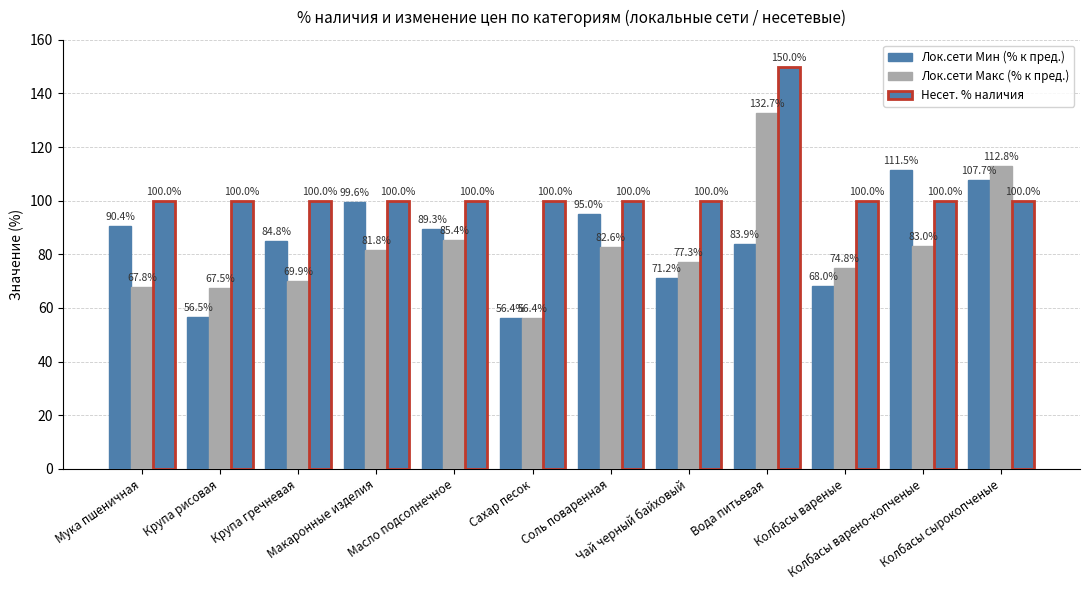

What is the label of the 10th bar from the right?

Крупа гречневая